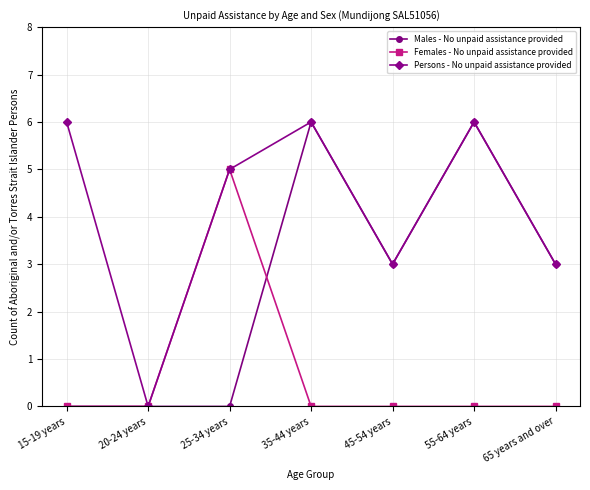

Read the Persons - No unpaid assistance provided value at 65 years and over.

3